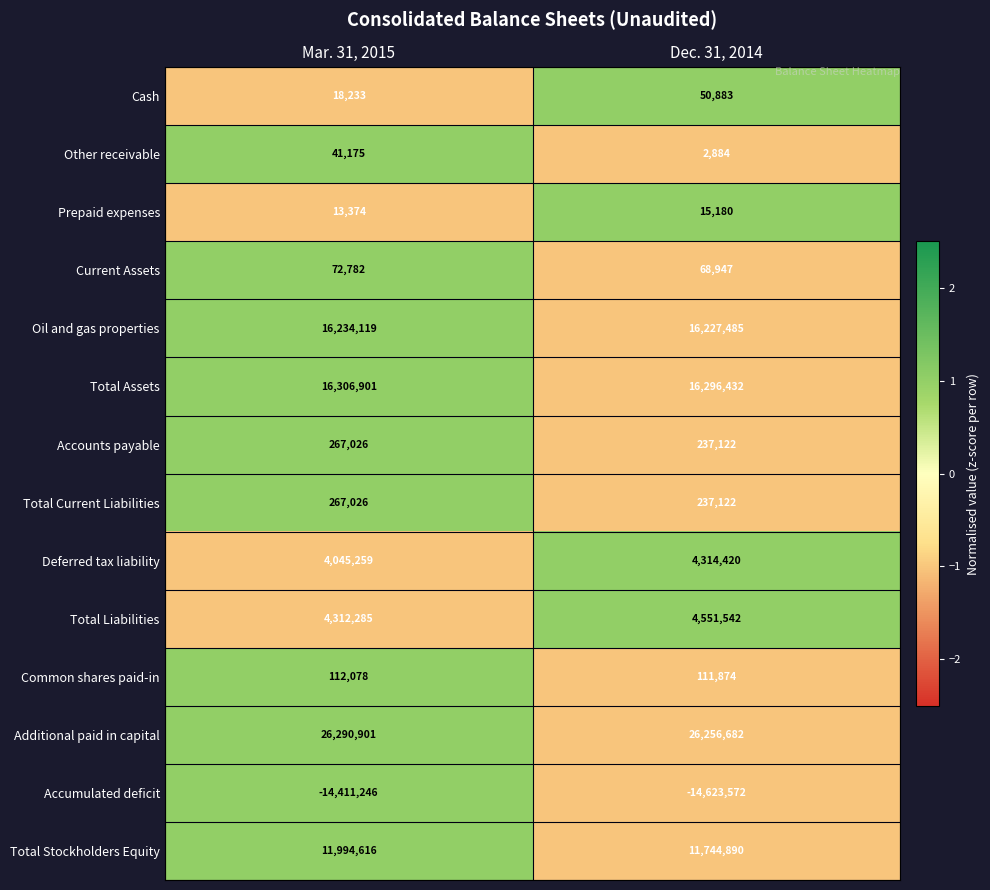

At which category is the sum across all series the highest?

Mar. 31, 2015